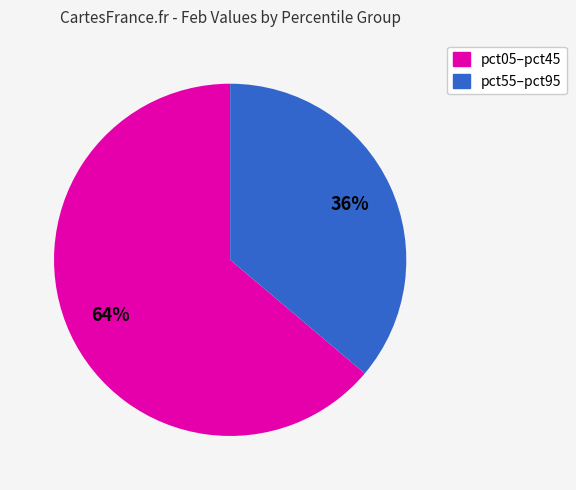

Is there a majority slice in this chart?

Yes